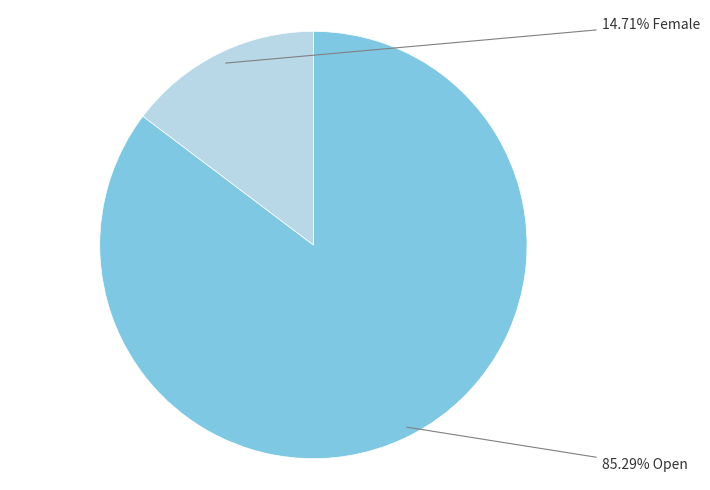

Is there any slice that represents more than half of the pie?

Yes